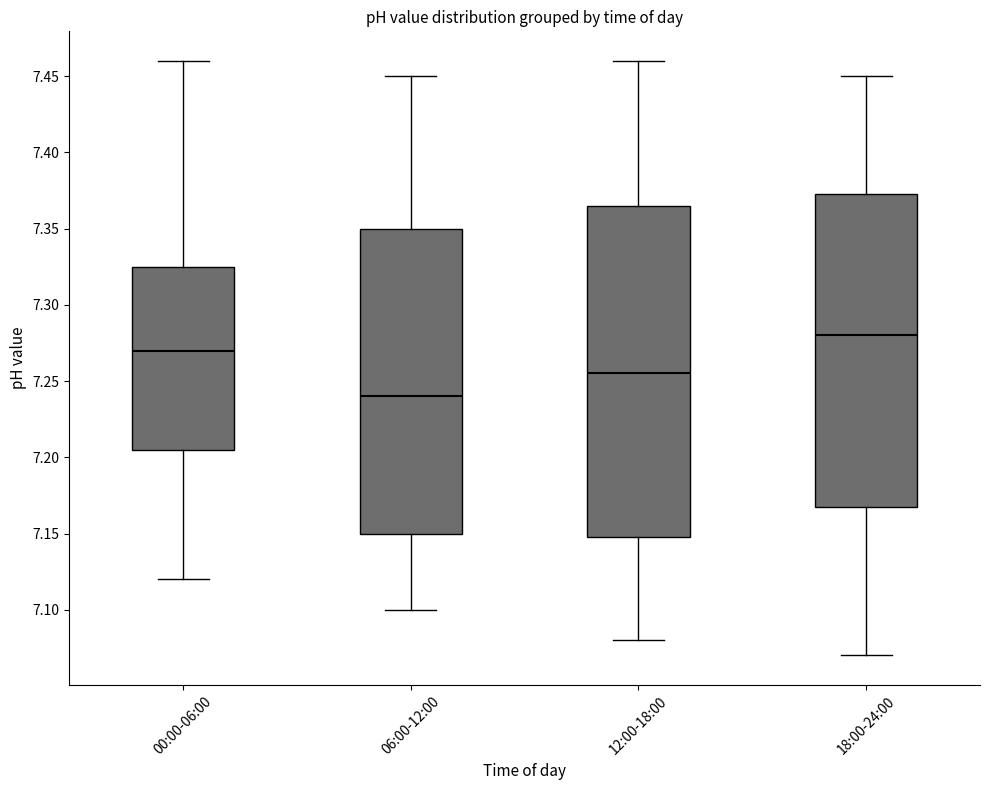

Reading left to right, read every box against the y-axis: the position of its median line, the range the box covers, and the ends of its whiskers. The values are not printed on the chart, so give them approximately, as read against the axis.

00:00-06:00: median 7.270, box 7.205 to 7.325, whiskers 7.120 to 7.460
06:00-12:00: median 7.240, box 7.150 to 7.350, whiskers 7.100 to 7.450
12:00-18:00: median 7.255, box 7.150 to 7.365, whiskers 7.080 to 7.460
18:00-24:00: median 7.280, box 7.170 to 7.375, whiskers 7.070 to 7.450